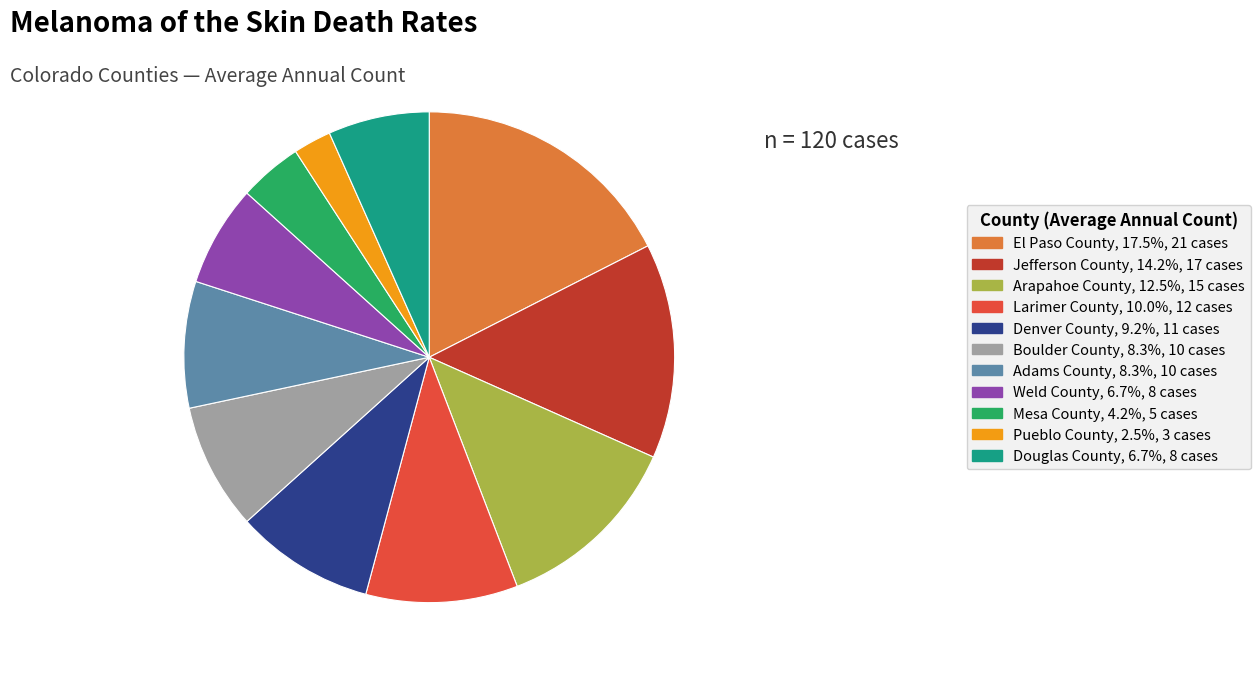

How many slices are in this pie chart?

11